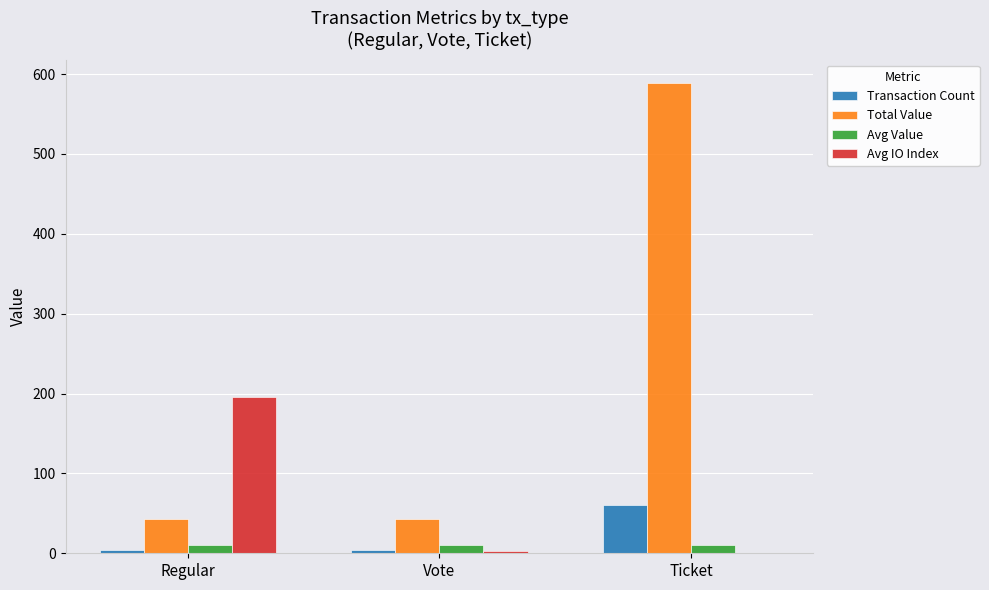

The Total Value series shows 43.3 at Regular. True or false?

True